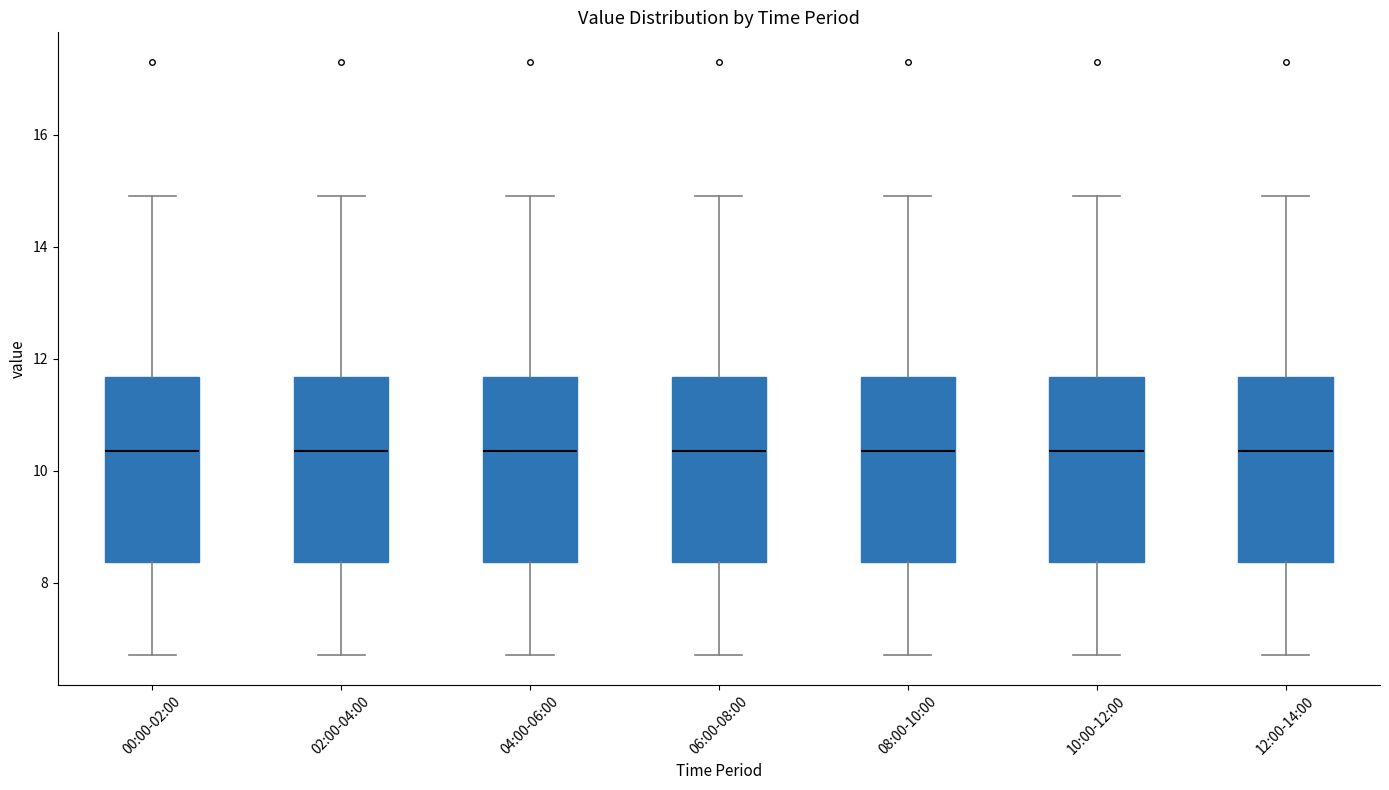

Reading left to right, transcribe this box plot: for each box, give where its median line is, the range the box spans, and where its two whiskers end, as read against the y-axis. The values are not printed on the chart, so give them approximately, as read against the axis.

00:00-02:00: median 10.4, box 8.4 to 11.6, whiskers 6.8 to 15.0
02:00-04:00: median 10.4, box 8.4 to 11.6, whiskers 6.8 to 15.0
04:00-06:00: median 10.4, box 8.4 to 11.6, whiskers 6.8 to 15.0
06:00-08:00: median 10.4, box 8.4 to 11.6, whiskers 6.8 to 15.0
08:00-10:00: median 10.4, box 8.4 to 11.6, whiskers 6.8 to 15.0
10:00-12:00: median 10.4, box 8.4 to 11.6, whiskers 6.8 to 15.0
12:00-14:00: median 10.4, box 8.4 to 11.6, whiskers 6.8 to 15.0